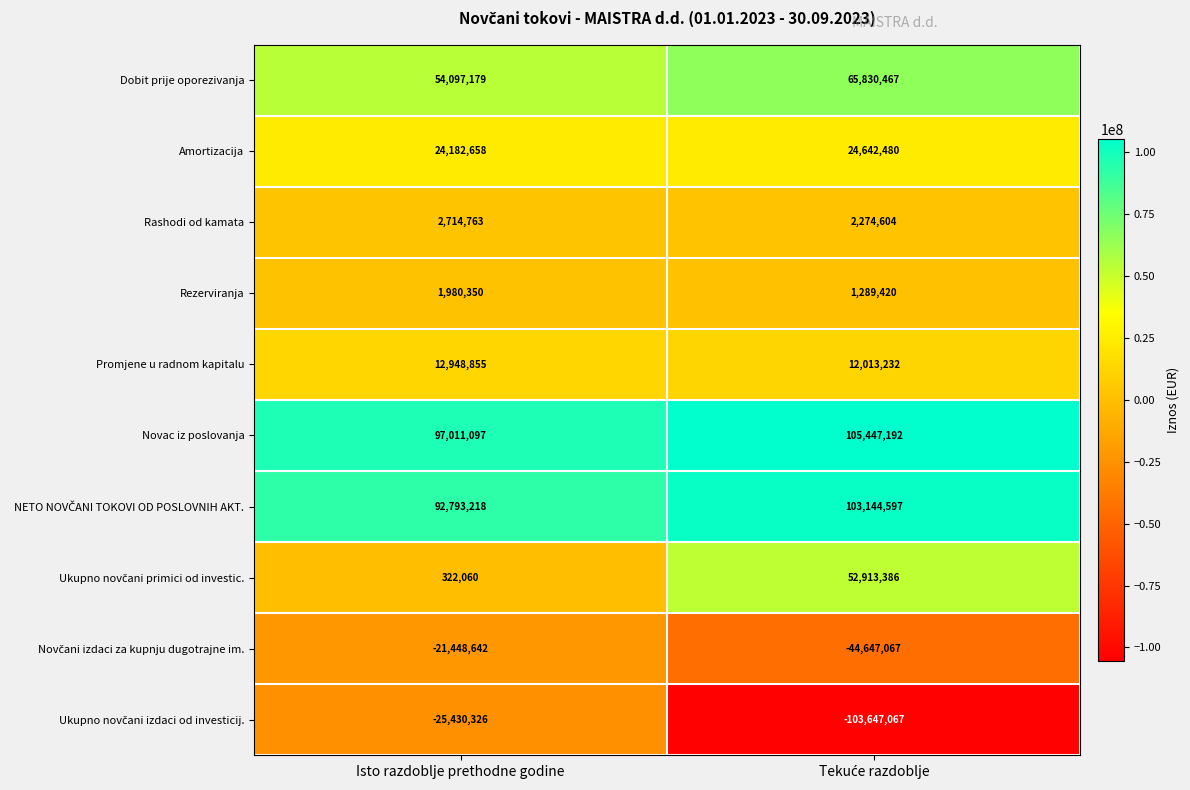

What is the spread (max minus min) of values at Isto razdoblje prethodne godine?

122441423